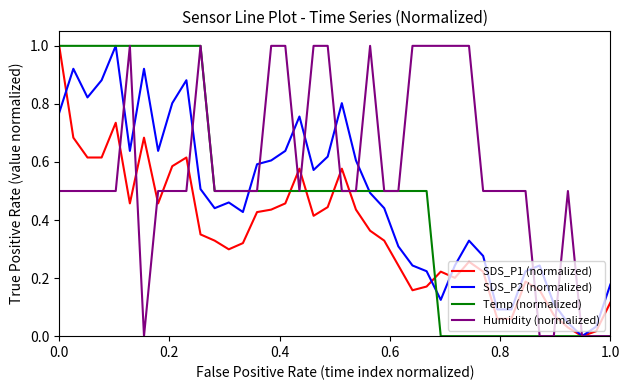

What is the greatest value displayed?

1.0